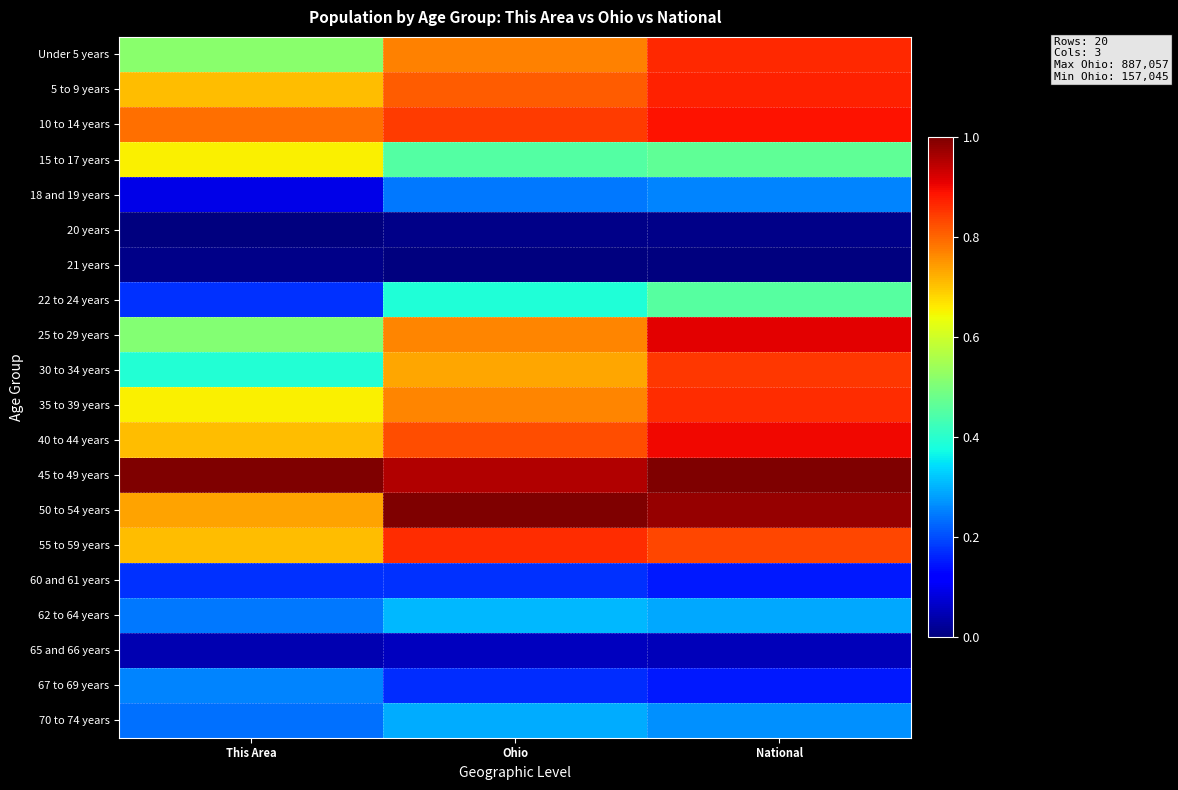

What is the total value across all series at This Area?

8.6